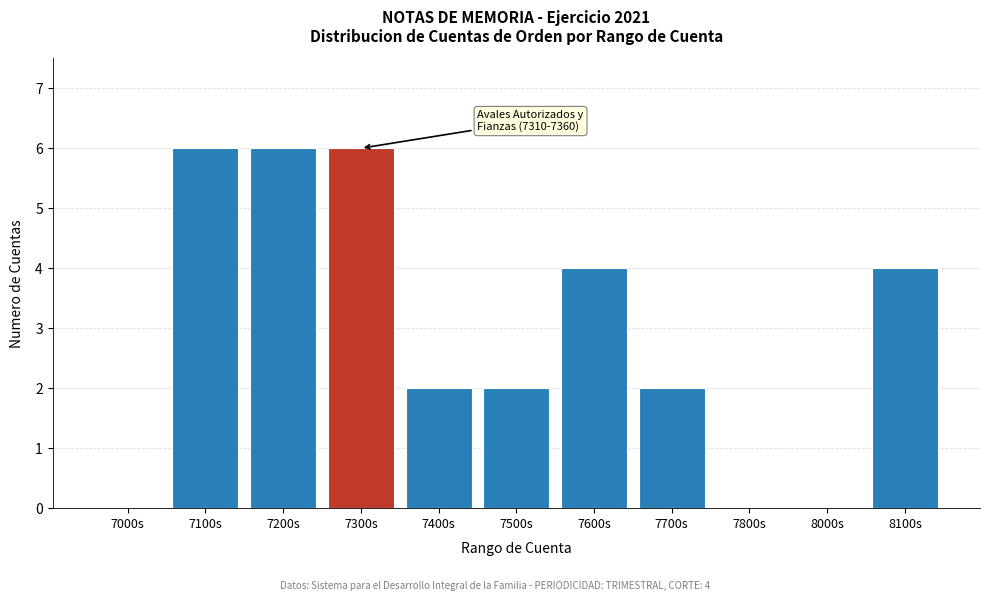

Reading left to right, what are all the values shown in this chart?

7000s=0	7100s=6	7200s=6	7300s=6	7400s=2	7500s=2	7600s=4	7700s=2	7800s=0	8000s=0	8100s=4